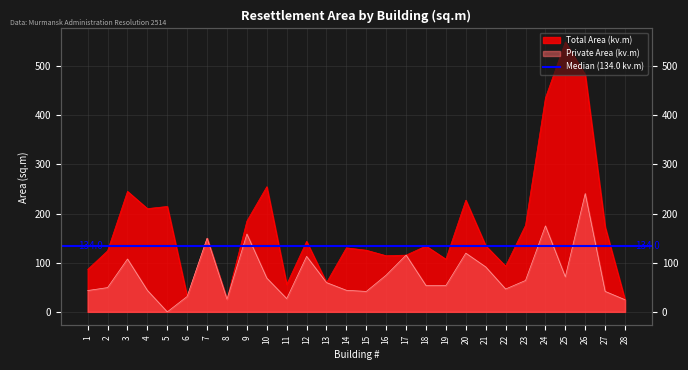

What is the difference between the Private Area (kv.m) values at 2 and 8?

23.8